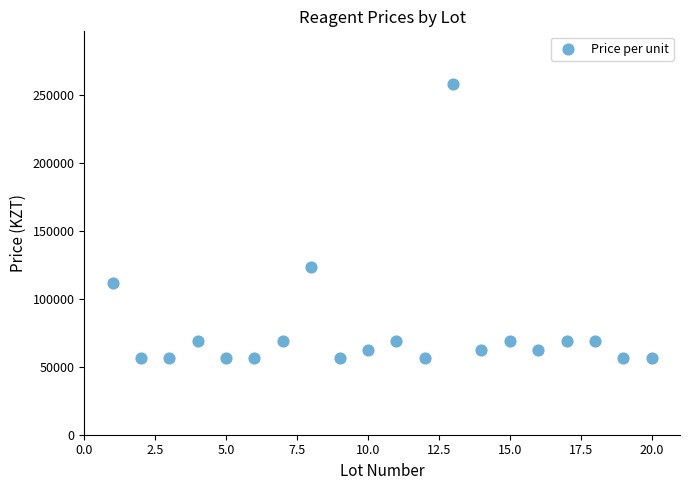

What is the range of X values (max minus min)?

19